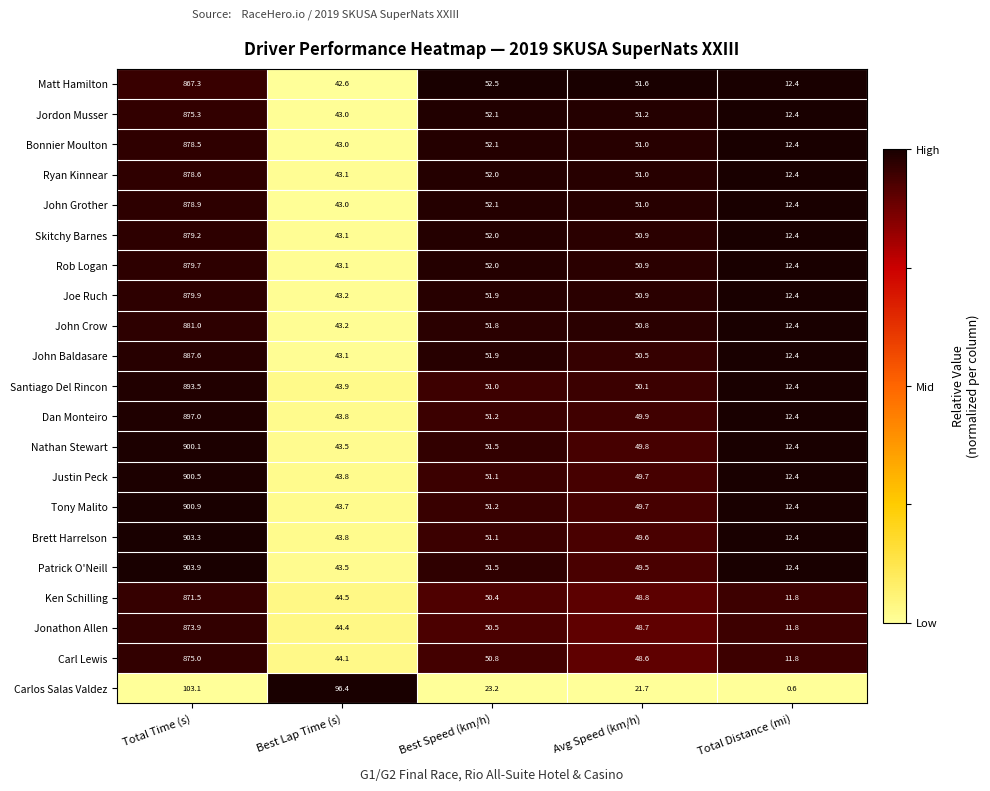

Which series changed the most between Best Speed (km/h) and Avg Speed (km/h)?

Carl Lewis